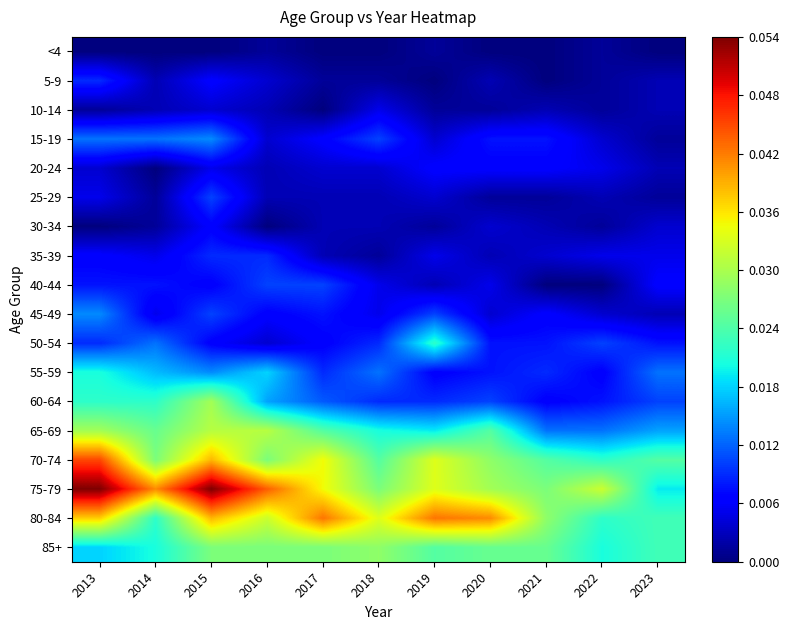

Reading left to right, transcribe all the data shown in this chart.

<4: 2013=0	2014=0	2015=0	2016=1	2017=0	2018=0	2019=1	2020=0	2021=0	2022=1	2023=0
5-9: 2013=7	2014=2	2015=5	2016=3	2017=1	2018=1	2019=0	2020=2	2021=0	2022=1	2023=2
10-14: 2013=1	2014=2	2015=3	2016=2	2017=0	2018=4	2019=1	2020=1	2021=2	2022=1	2023=2
15-19: 2013=10	2014=10	2015=11	2016=3	2017=5	2018=8	2019=3	2020=6	2021=6	2022=3	2023=1
20-24: 2013=3	2014=0	2015=4	2016=2	2017=3	2018=3	2019=5	2020=5	2021=5	2022=4	2023=2
25-29: 2013=4	2014=1	2015=8	2016=2	2017=2	2018=2	2019=3	2020=1	2021=1	2022=2	2023=1
30-34: 2013=0	2014=1	2015=5	2016=0	2017=2	2018=2	2019=1	2020=3	2021=2	2022=1	2023=3
35-39: 2013=5	2014=4	2015=7	2016=7	2017=2	2018=1	2019=4	2020=2	2021=3	2022=4	2023=4
40-44: 2013=6	2014=6	2015=5	2016=8	2017=8	2018=4	2019=2	2020=4	2021=0	2022=0	2023=5
45-49: 2013=11	2014=4	2015=8	2016=5	2017=6	2018=4	2019=8	2020=3	2021=5	2022=3	2023=2
50-54: 2013=7	2014=10	2015=5	2016=3	2017=5	2018=7	2019=17	2020=6	2021=6	2022=8	2023=6
55-59: 2013=16	2014=13	2015=11	2016=14	2017=7	2018=10	2019=5	2020=6	2021=7	2022=5	2023=10
60-64: 2013=17	2014=17	2015=23	2016=12	2017=9	2018=7	2019=7	2020=8	2021=5	2022=6	2023=8
65-69: 2013=23	2014=20	2015=24	2016=24	2017=19	2018=16	2019=15	2020=19	2021=10	2022=10	2023=12
70-74: 2013=35	2014=21	2015=30	2016=21	2017=27	2018=19	2019=26	2020=22	2021=19	2022=17	2023=19
75-79: 2013=42	2014=32	2015=42	2016=34	2017=27	2018=21	2019=26	2020=23	2021=21	2022=25	2023=15
80-84: 2013=29	2014=17	2015=30	2016=25	2017=33	2018=26	2019=33	2020=32	2021=22	2022=17	2023=18
85+: 2013=14	2014=16	2015=21	2016=21	2017=21	2018=22	2019=19	2020=20	2021=20	2022=16	2023=18